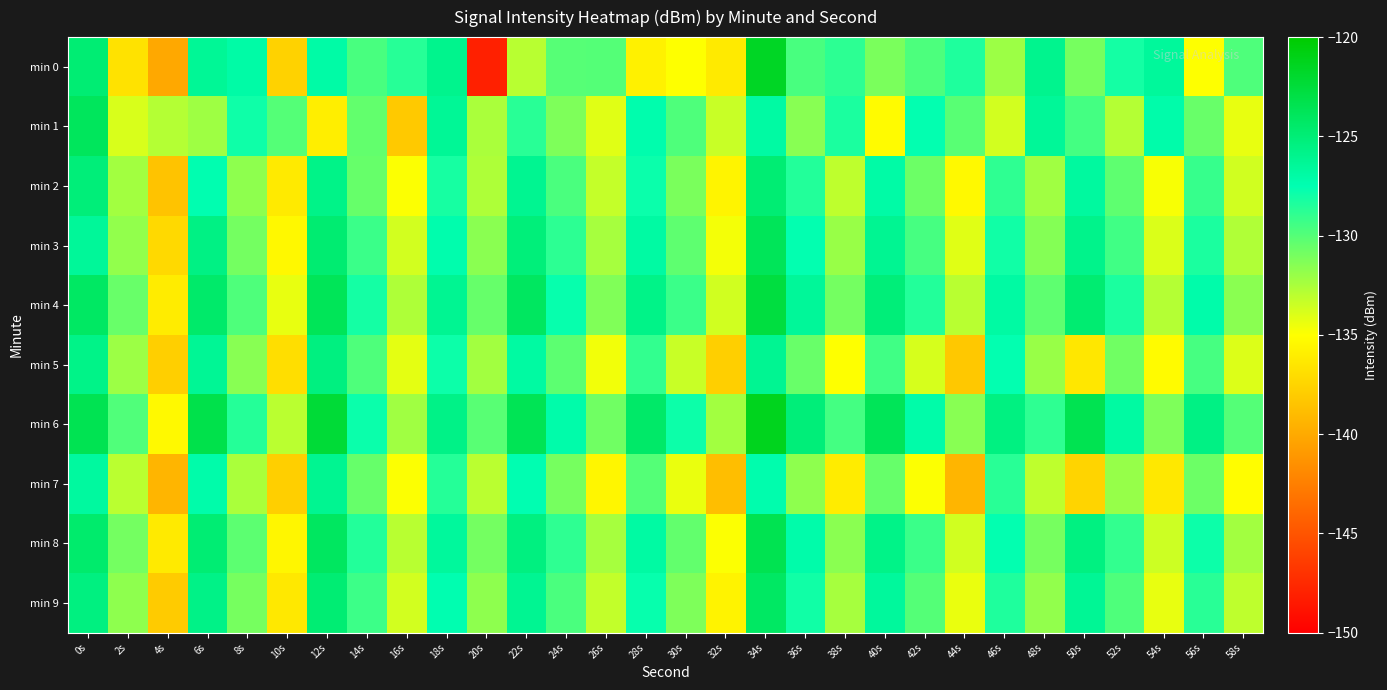

At which category is the sum across all series the highest?

34s